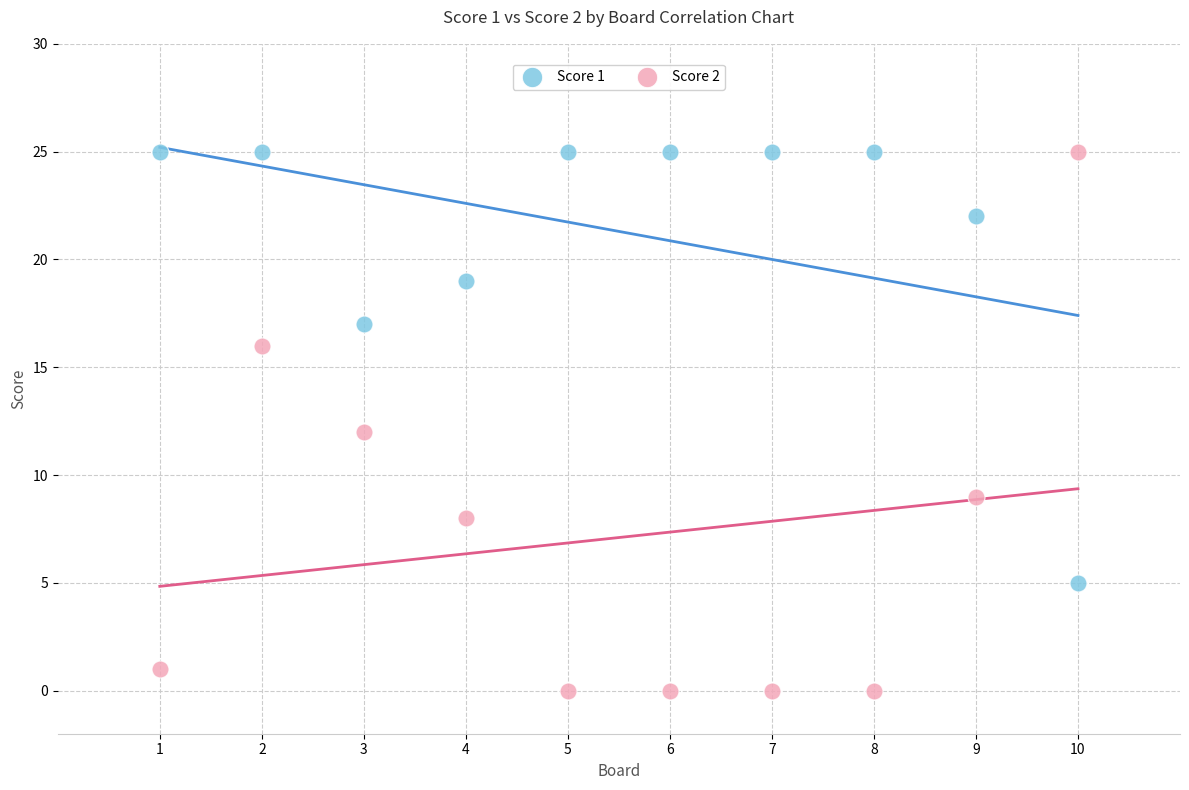

Across all data points, what is the range of Y values (max minus min)?

25